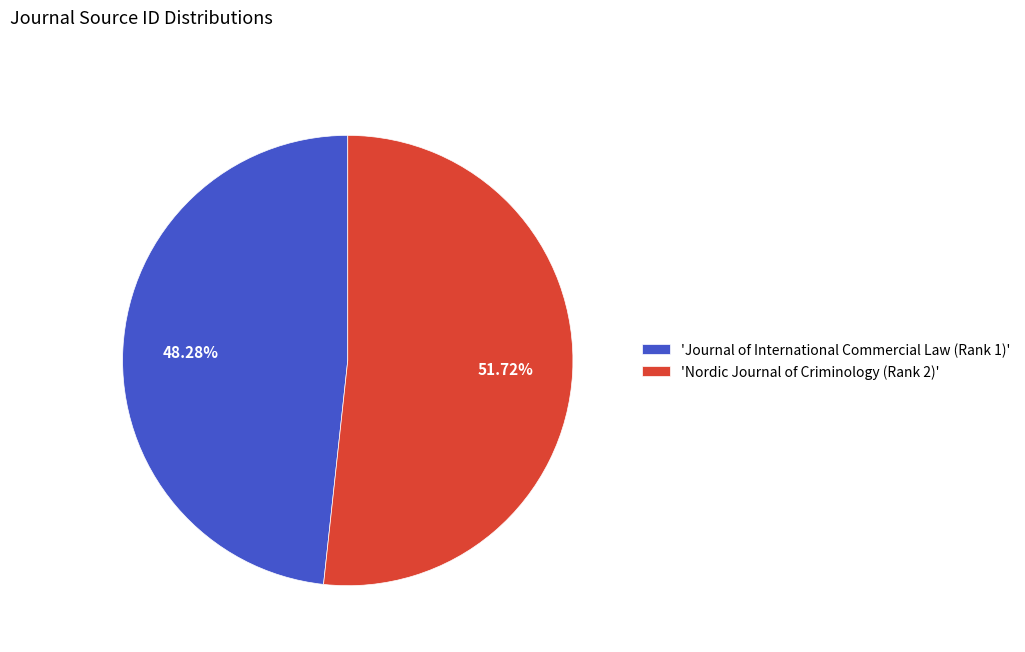

Approximately how many times larger is the value at 'Nordic Journal of Criminology (Rank 2)' compared to 'Journal of International Commercial Law (Rank 1)'?

1.1